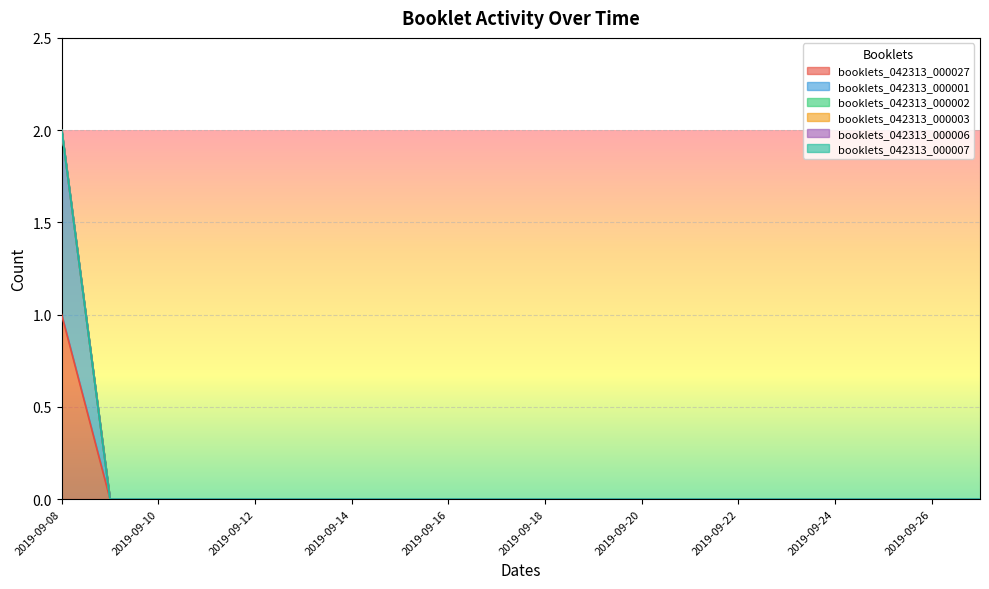

At which label is booklets_042313_000027 closest to 0?

2019-09-09